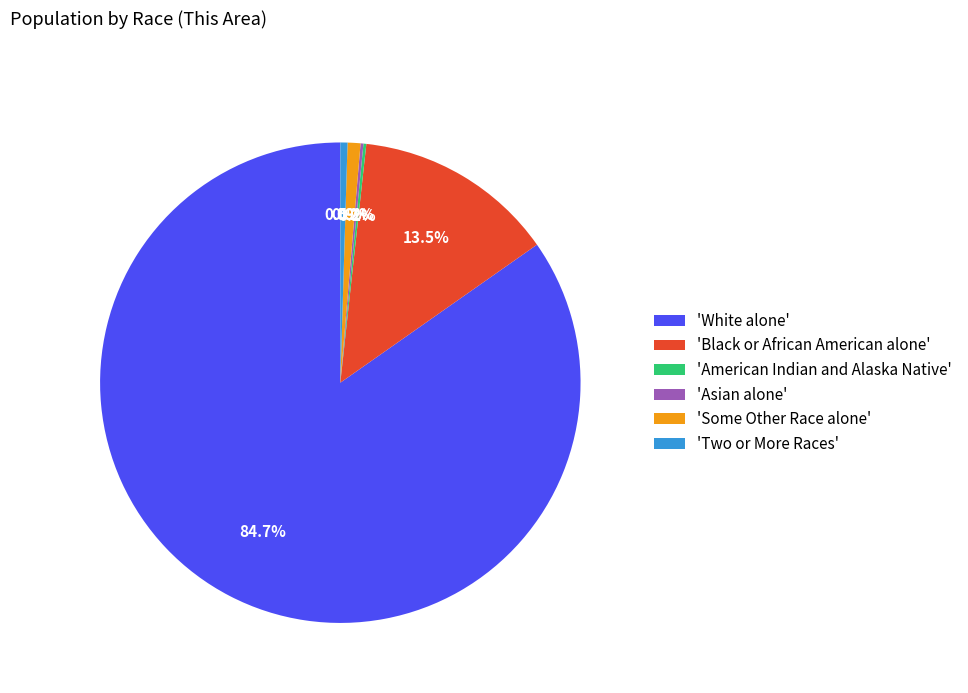

What is the majority slice?

'White alone'